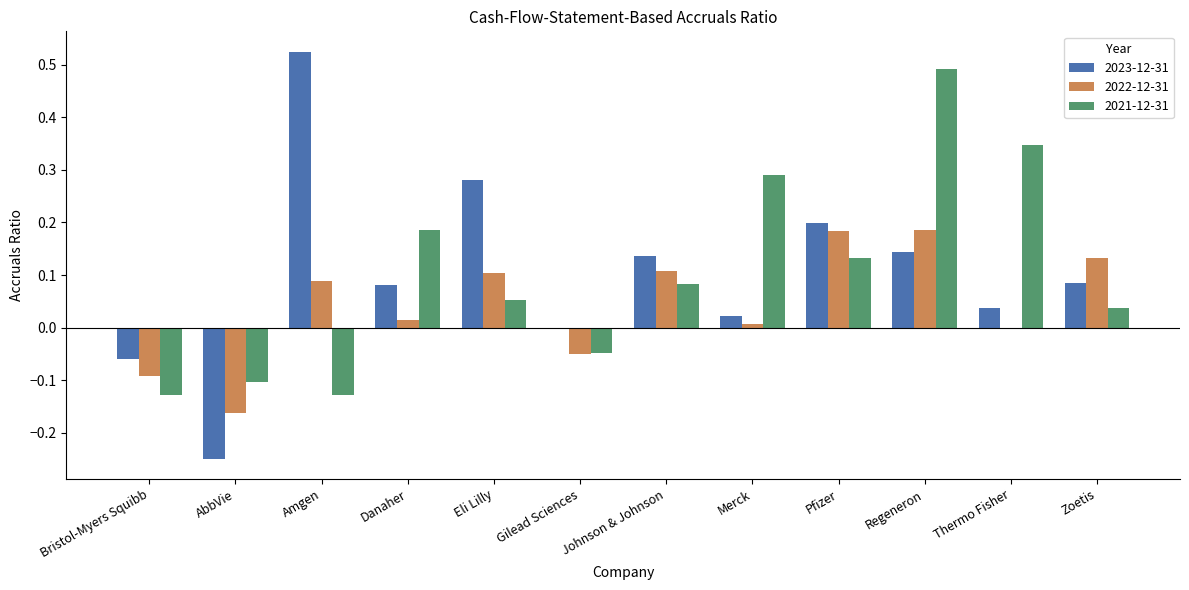

Is the value of 2022-12-31 at Thermo Fisher greater than the value of 2023-12-31 at Bristol-Myers Squibb?

Yes